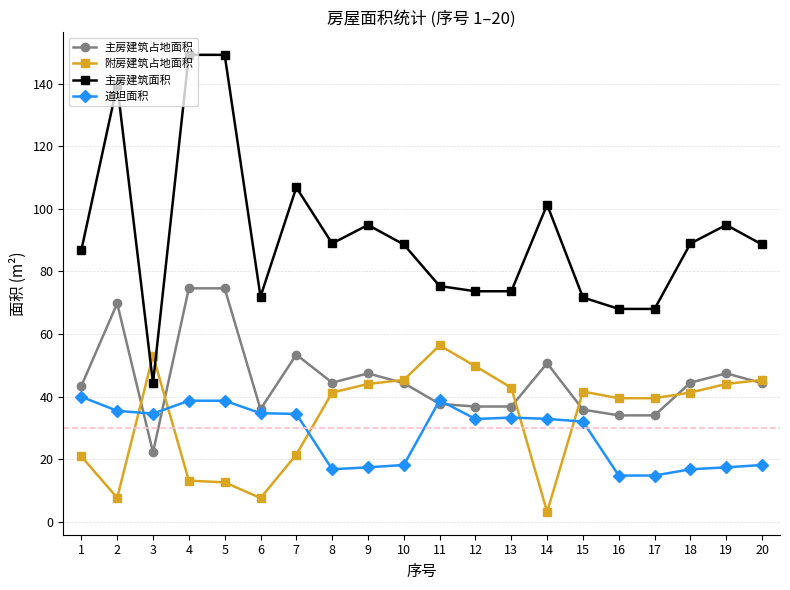

Where is the first local minimum for 主房建筑占地面积?

3